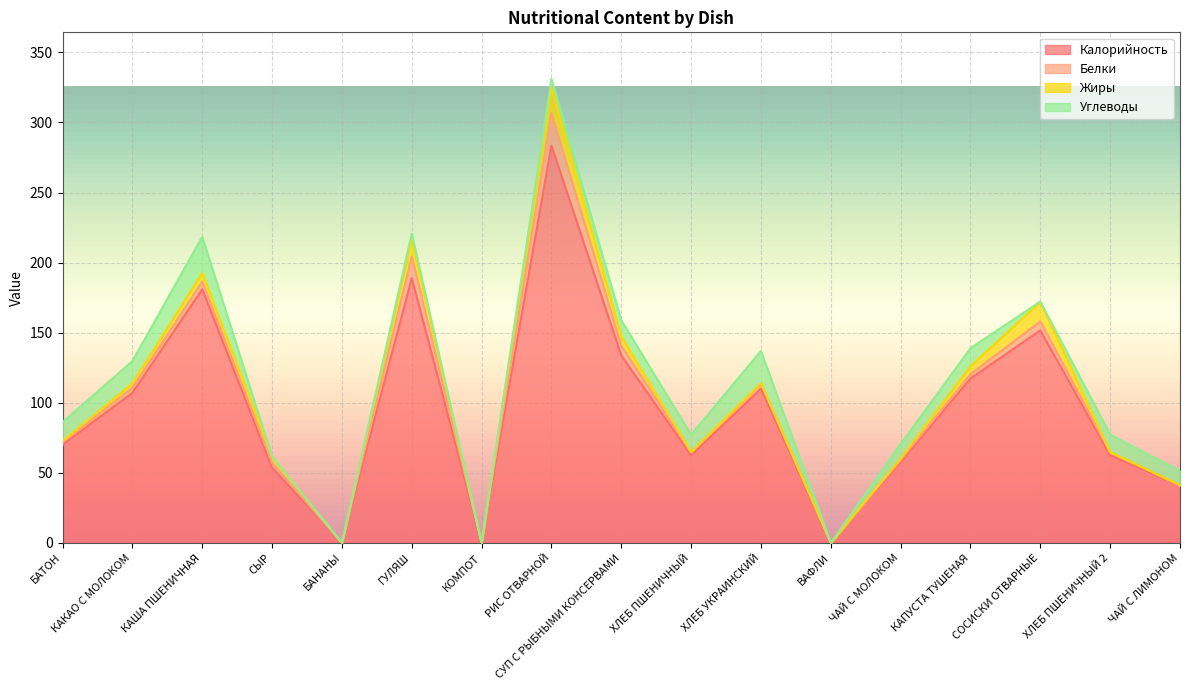

At which category does the chart reach its minimum across all series?

БАНАНЫ